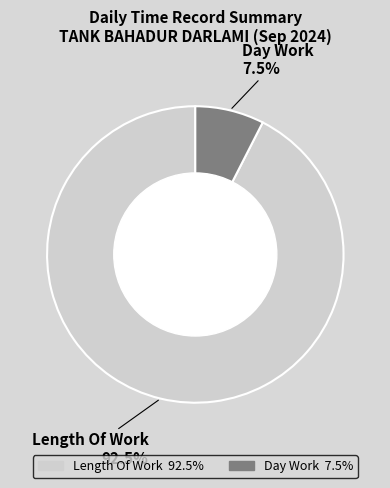

Is there a majority slice in this chart?

Yes